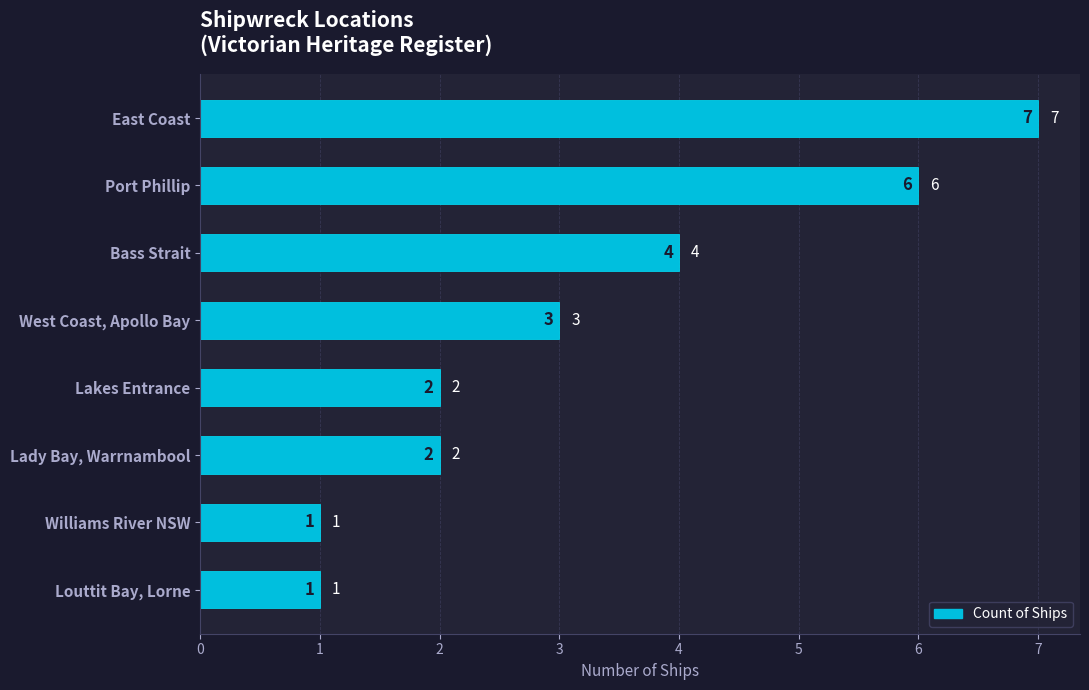

Approximately how many times larger is the value at East Coast compared to West Coast, Apollo Bay?

2.3